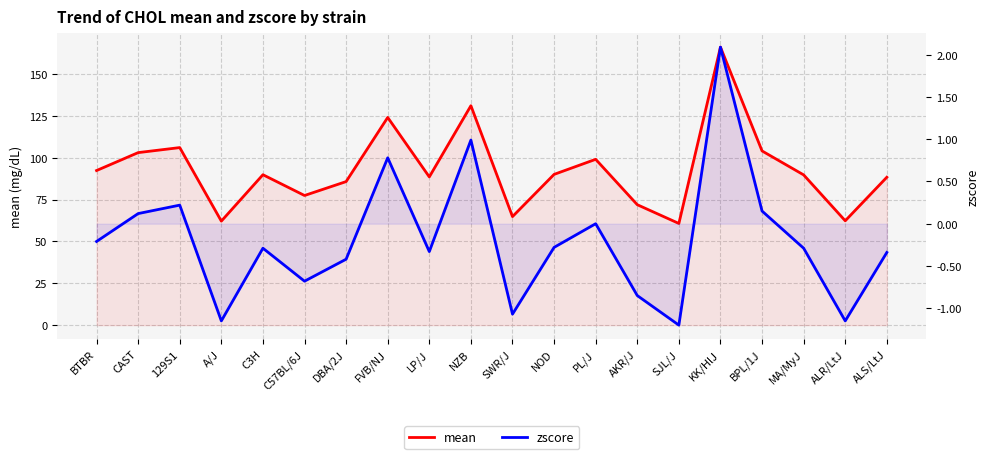

At which label does mean reach its minimum?

SJL/J